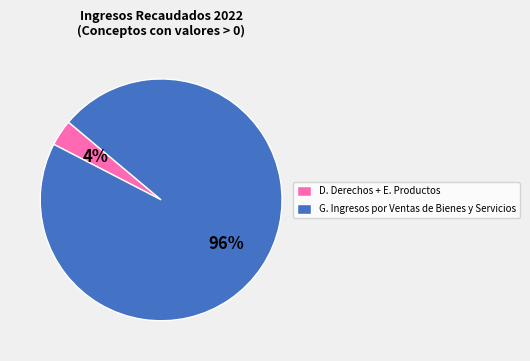

To the nearest percent, what is the average slice percentage?

50%